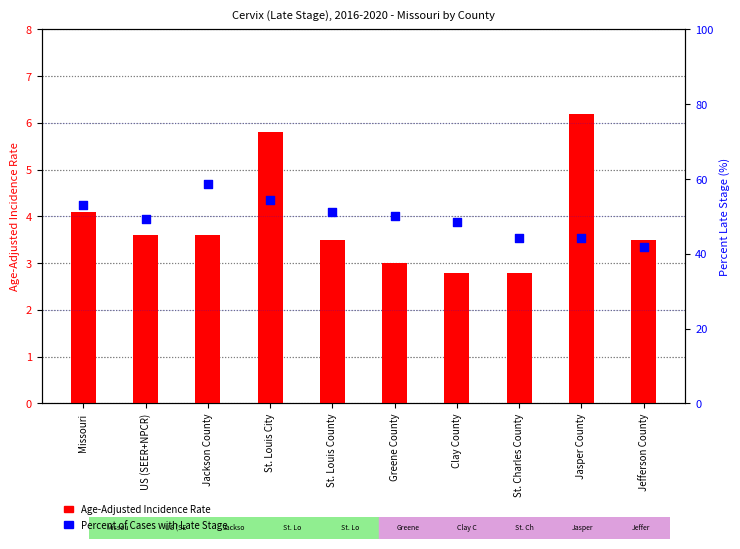

What is the total value across all series at US (SEER+NPCR)?

52.9